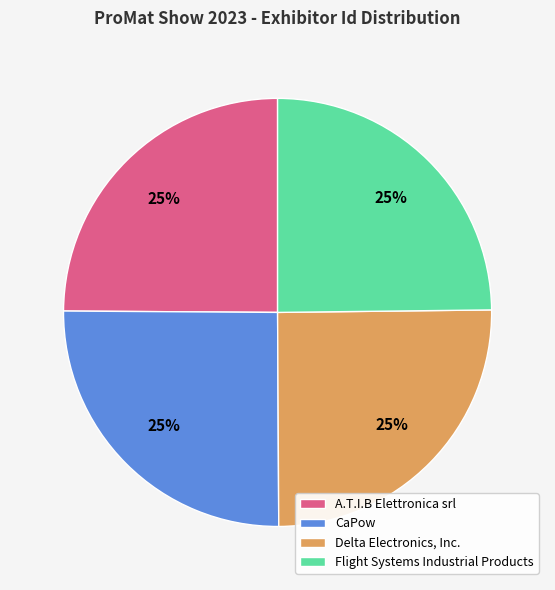

How many slices are in this pie chart?

4